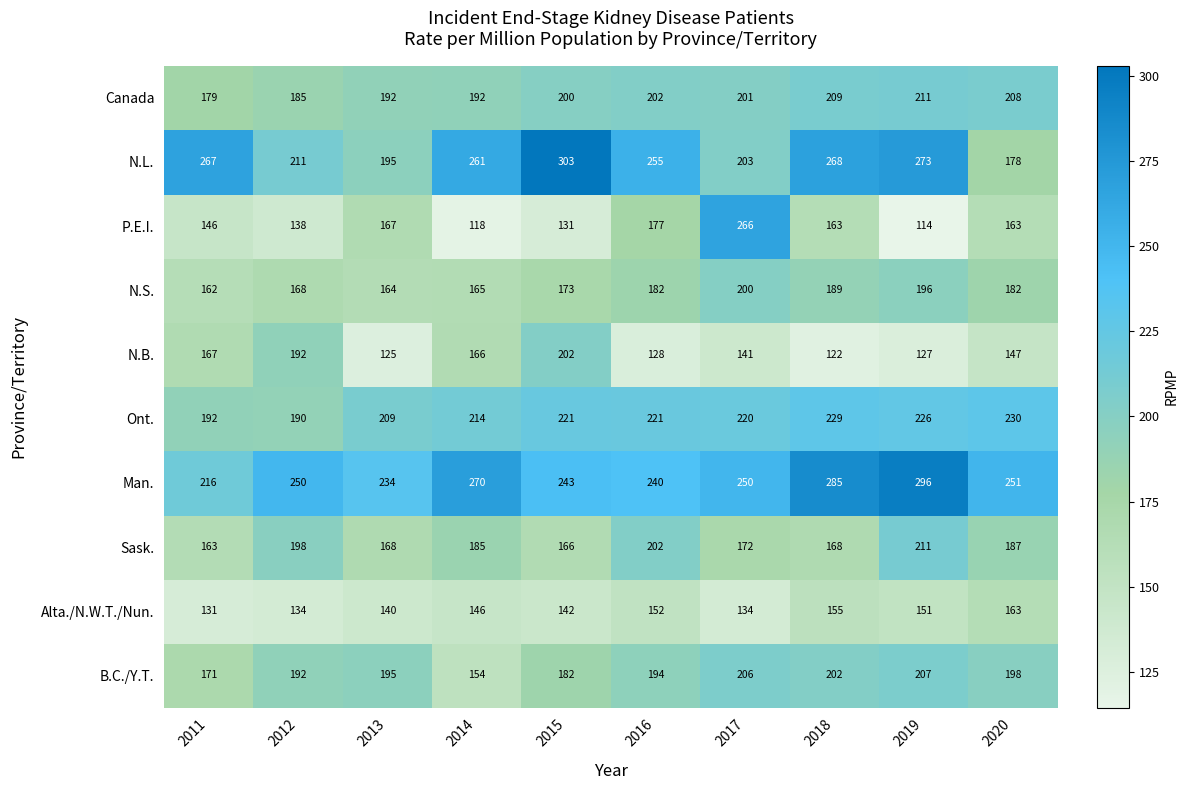

Count the number of data series in this chart.

10